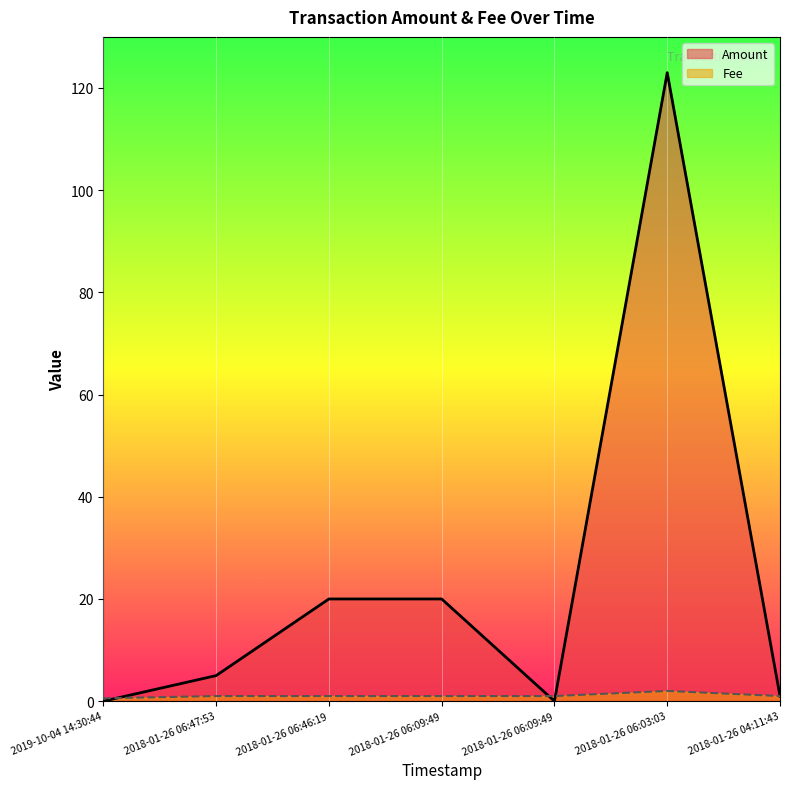

True or false: Fee has a value of 0.2 at 2019-10-04 14:30:44.

False